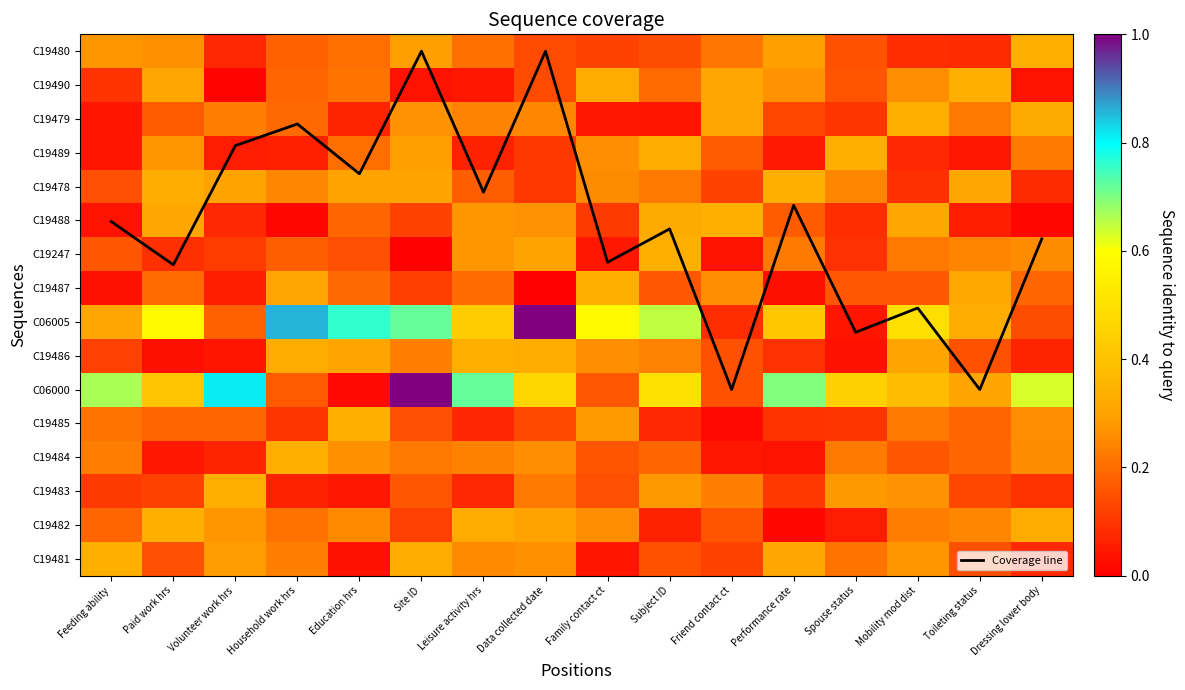

What is the difference between the highest and lowest values at Spouse status?

6.7